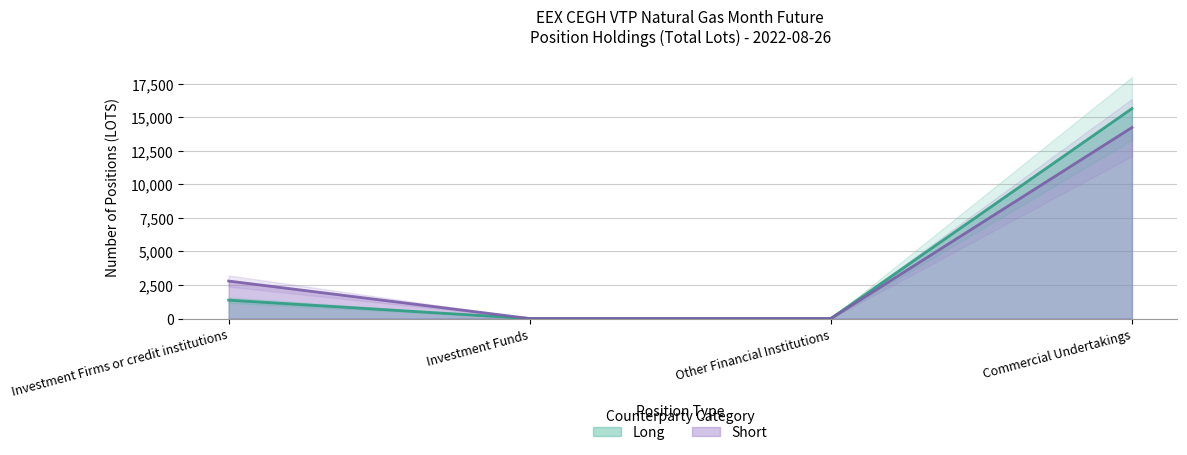

What is the difference between the Short values at Investment Funds and Investment Firms or credit institutions?

2794